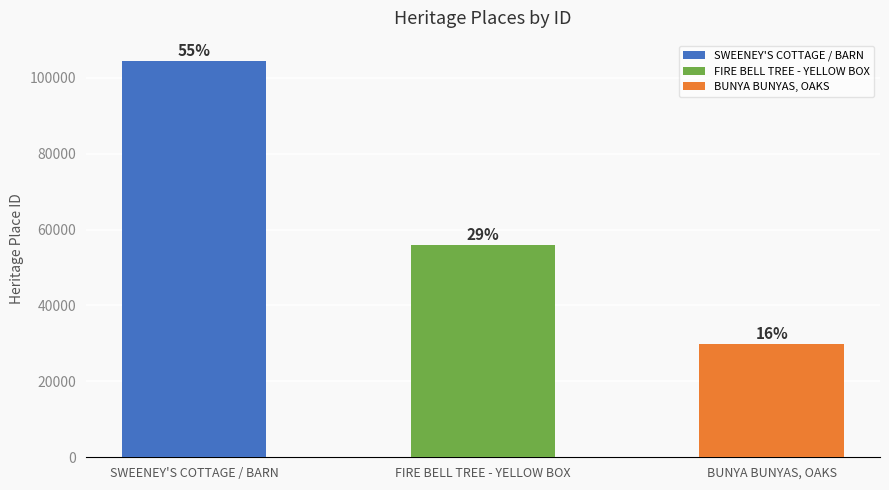

List the labels in order of value, smallest first.

BUNYA BUNYAS, OAKS, FIRE BELL TREE - YELLOW BOX, SWEENEY'S COTTAGE / BARN